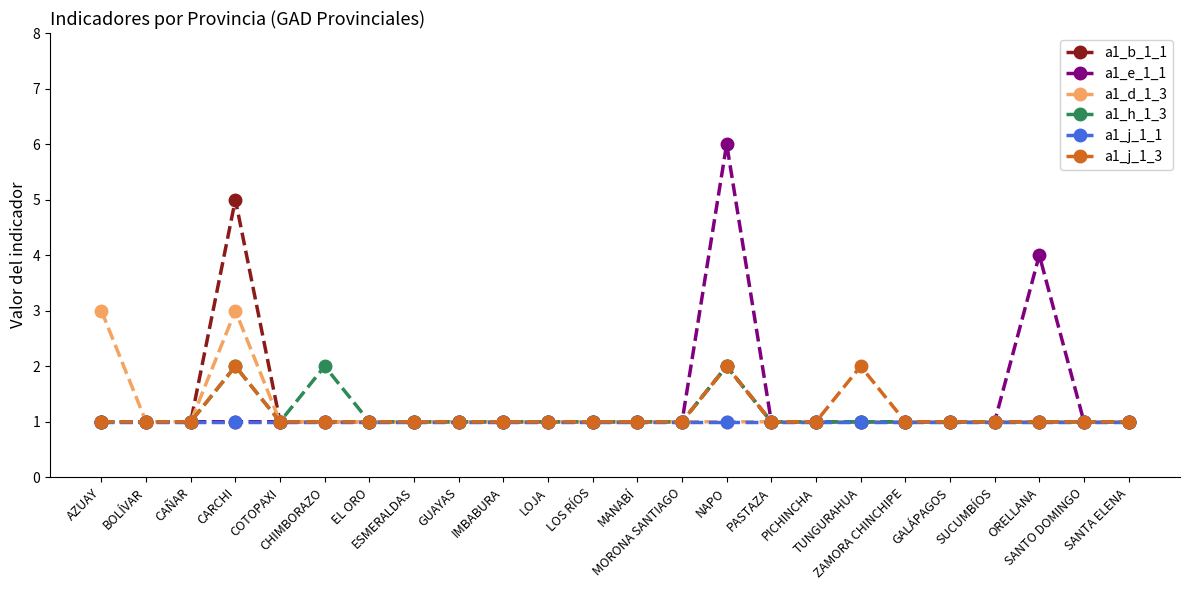

True or false: a1_h_1_3 has more than 2 interior local peaks.

True